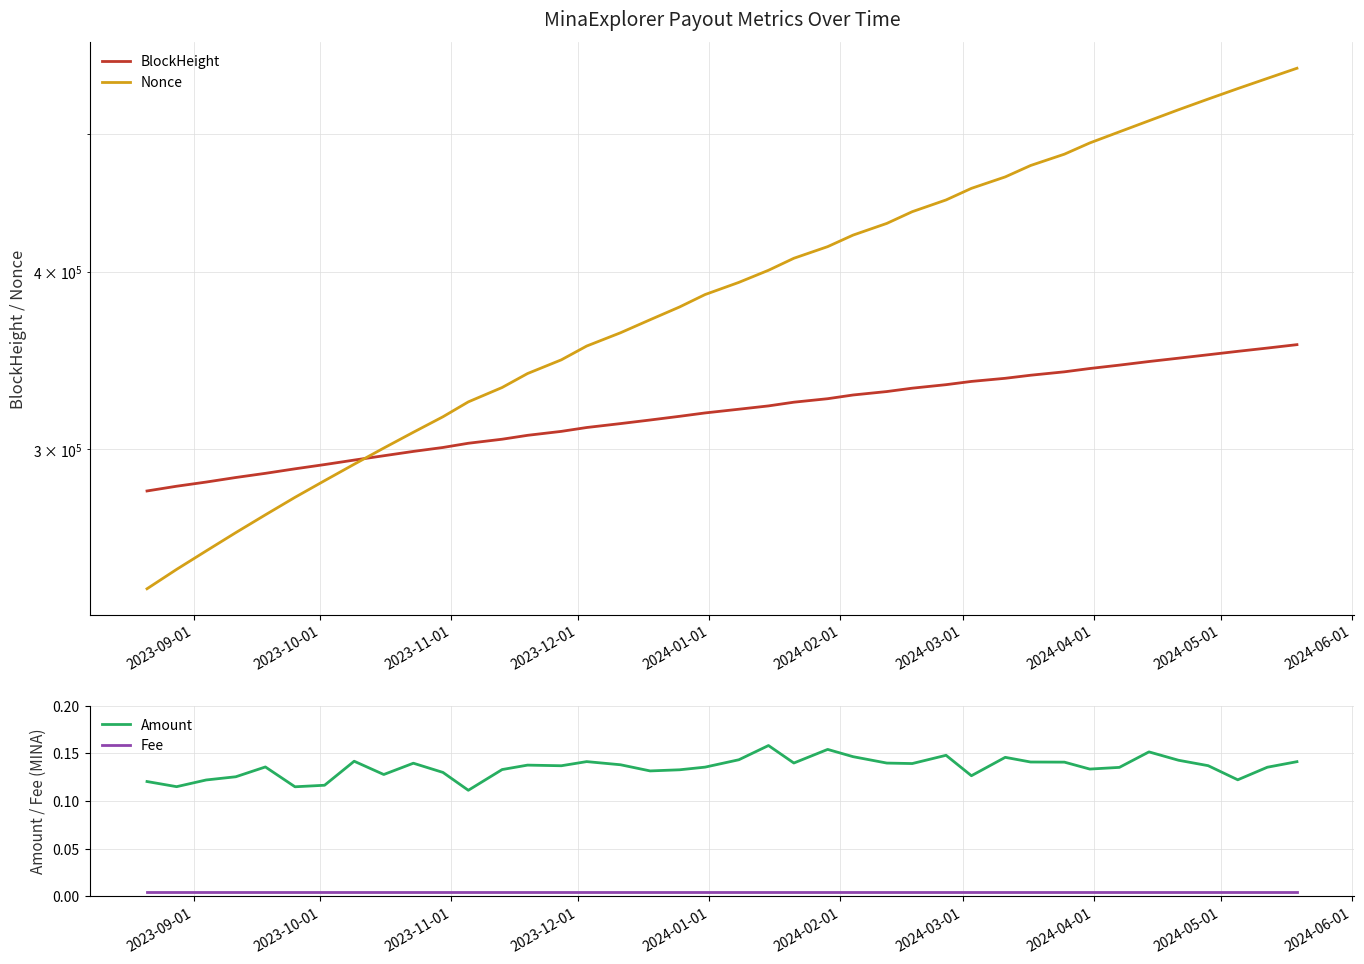

Is this an area chart (filled region under the line)?

No